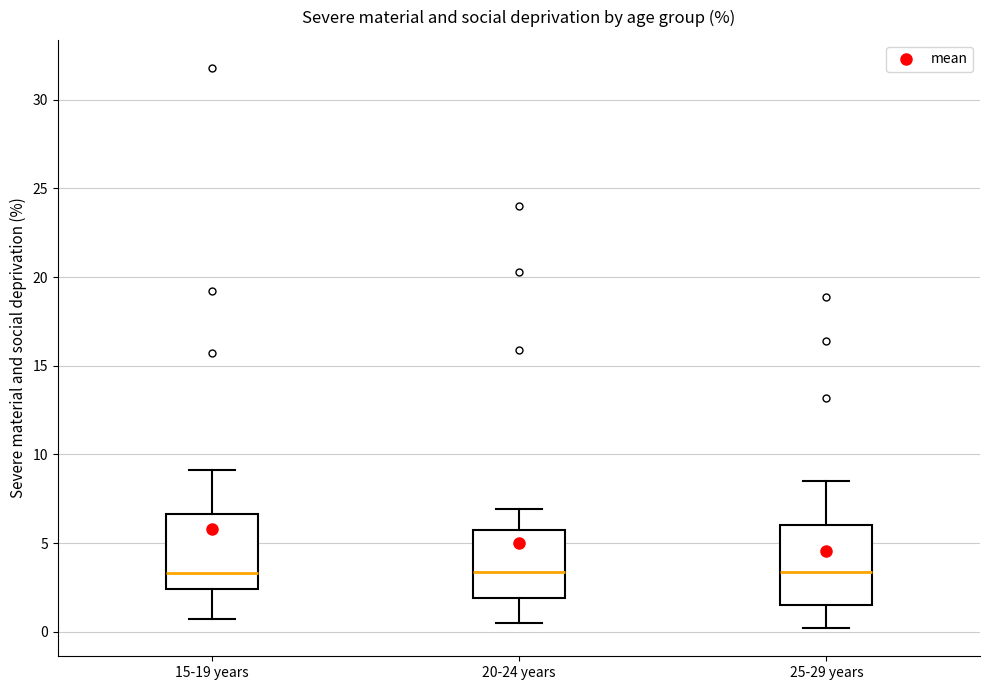

Reading left to right, read every box against the y-axis: the position of its median line, the range the box covers, and the ends of its whiskers. The values are not printed on the chart, so give them approximately, as read against the axis.

15-19 years: median 3.5, box 2.5 to 6.5, whiskers 0.5 to 9.0
20-24 years: median 3.5, box 2.0 to 5.5, whiskers 0.5 to 7.0
25-29 years: median 3.5, box 1.5 to 6.0, whiskers 0.0 to 8.5